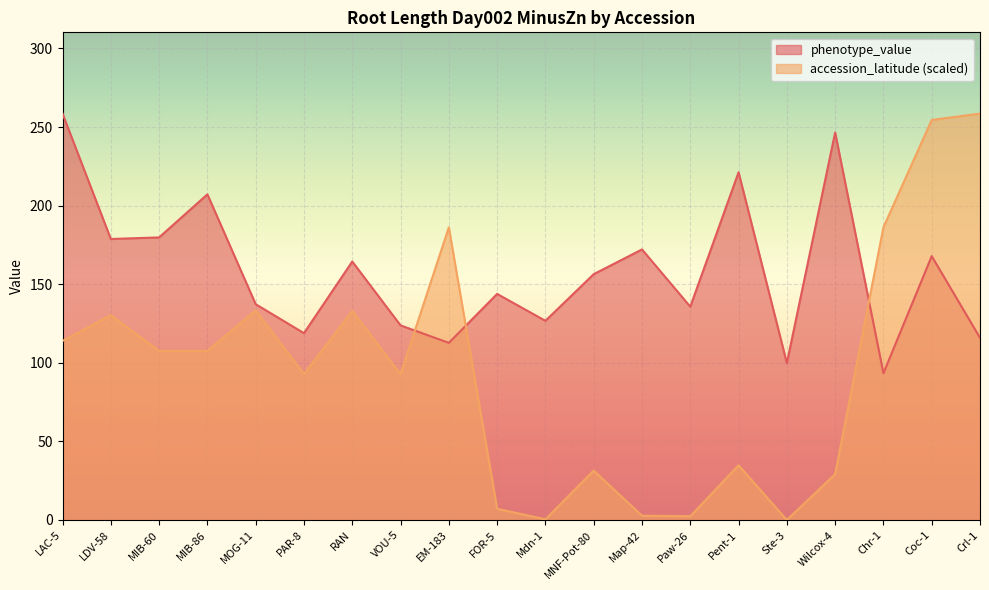

What is the minimum value for phenotype_value?

93.4